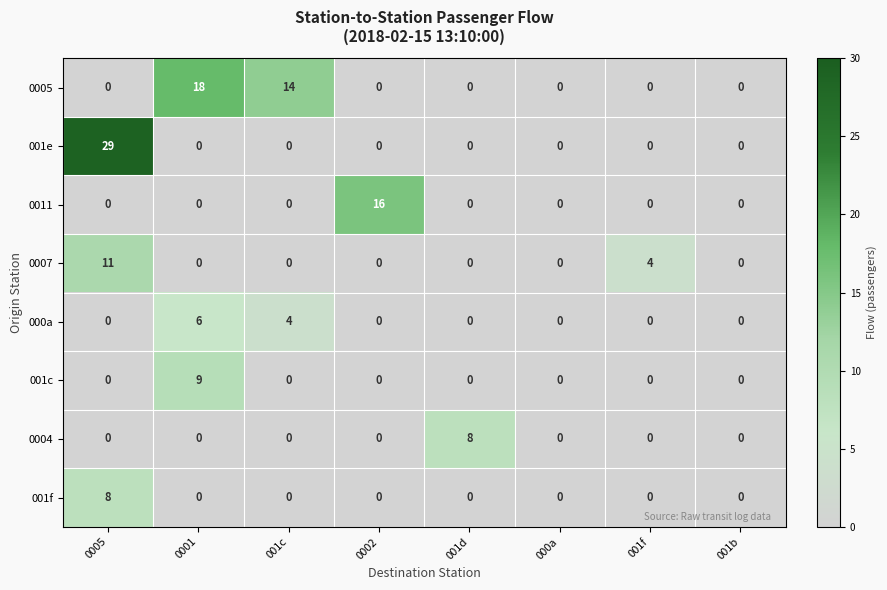

At which category is the sum across all series the highest?

0005